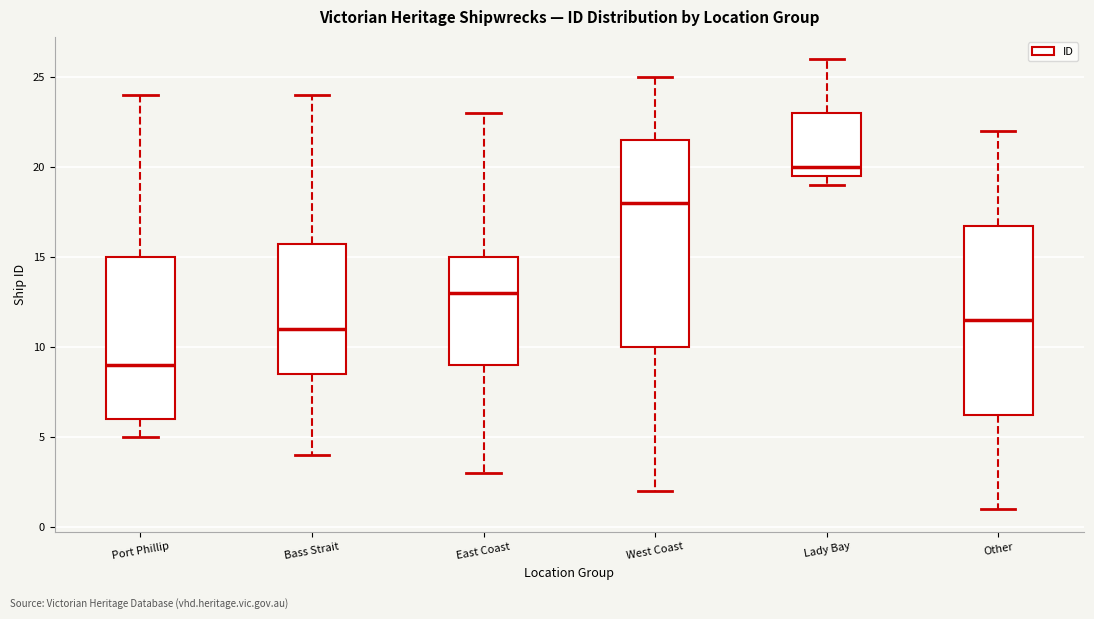

Where does the median line of the box for Lady Bay sit on the y-axis? The values are not printed on the chart, so give them approximately, as read against the axis.

20.0